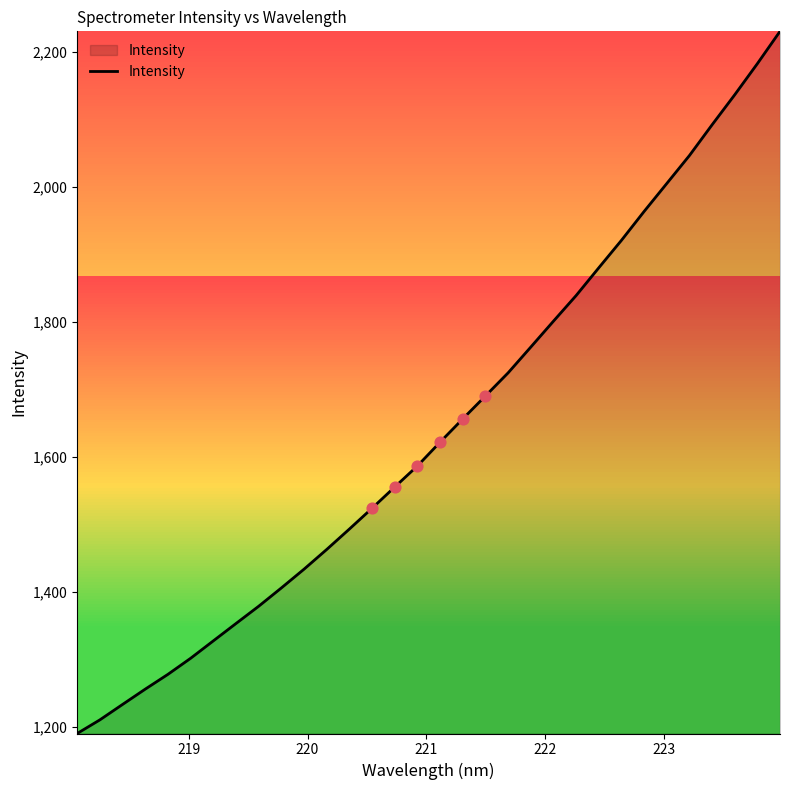

What is the maximum value shown in the chart?

2230.1